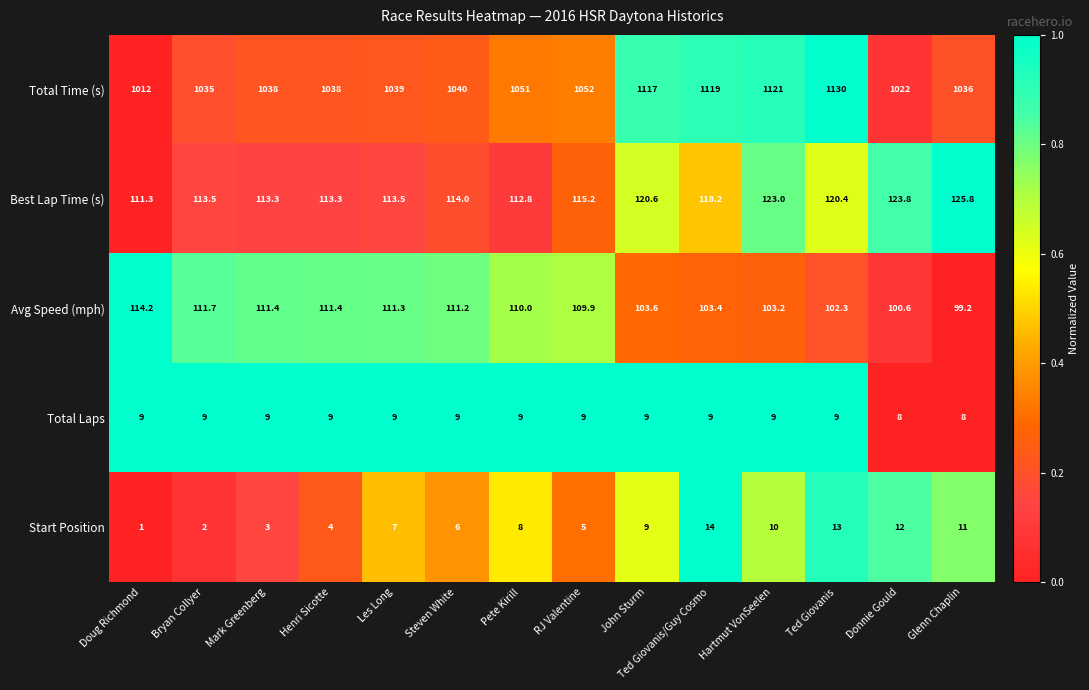

At which category is the sum across all series the highest?

Ted Giovanis